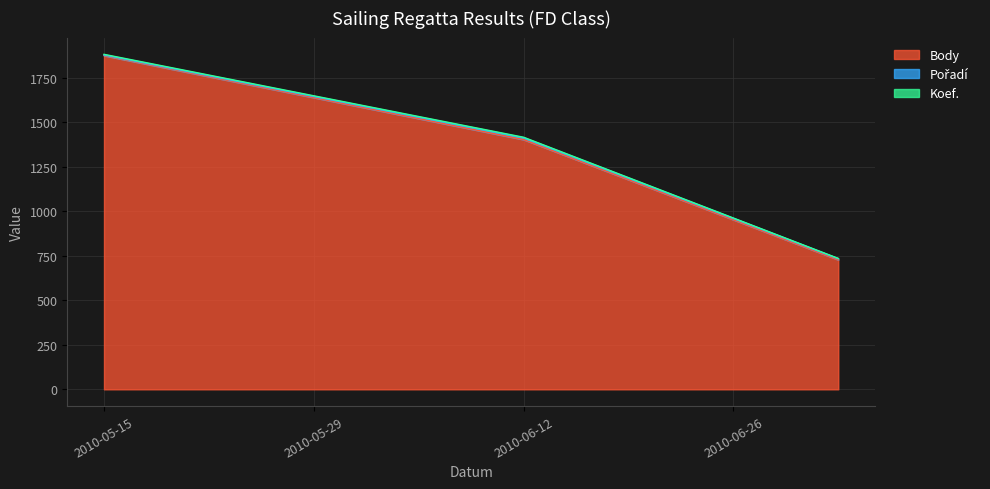

Which series has the widest spread of values?

Body